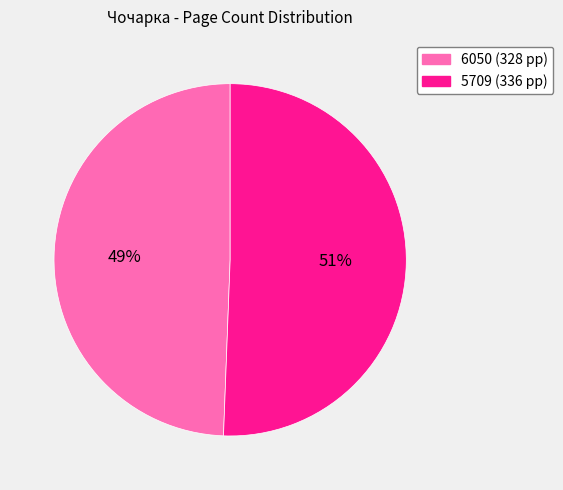

To the nearest percent, what is the combined percentage of 5709 and 6050?

100%